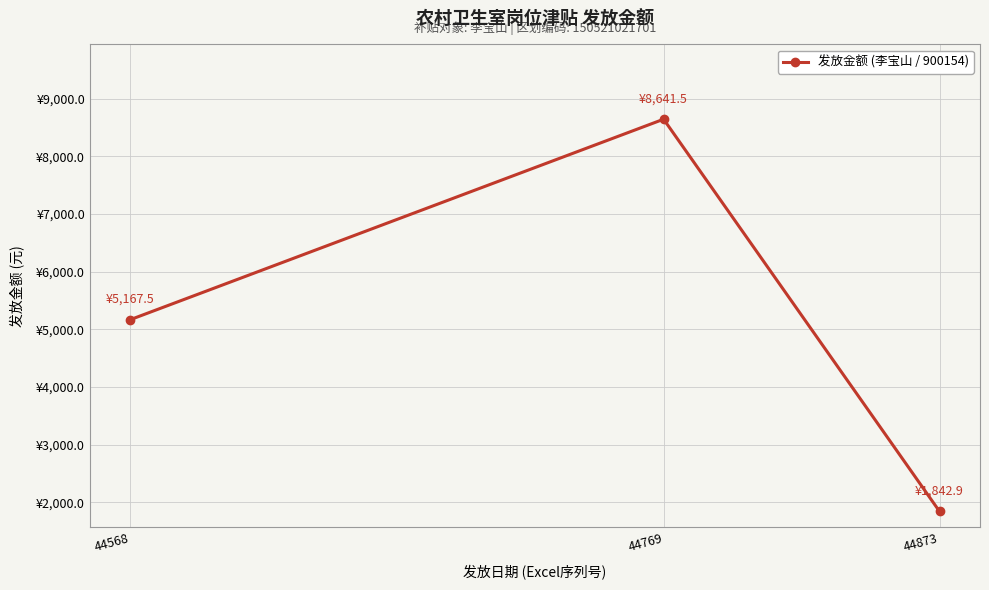

Rank the categories by value from lowest to highest.

44873, 44568, 44769